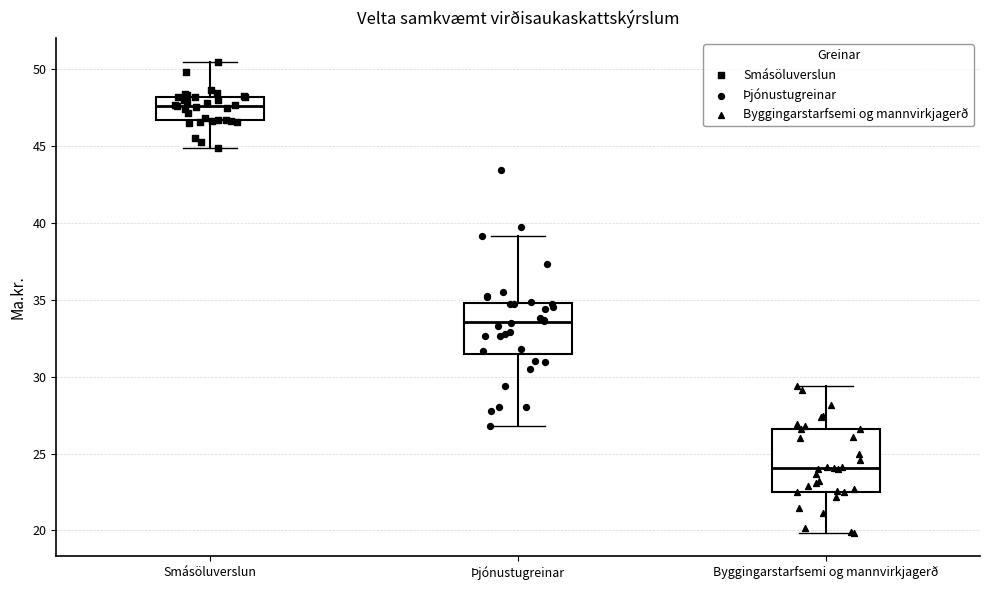

Which box's median line is the highest?

Smásöluverslun